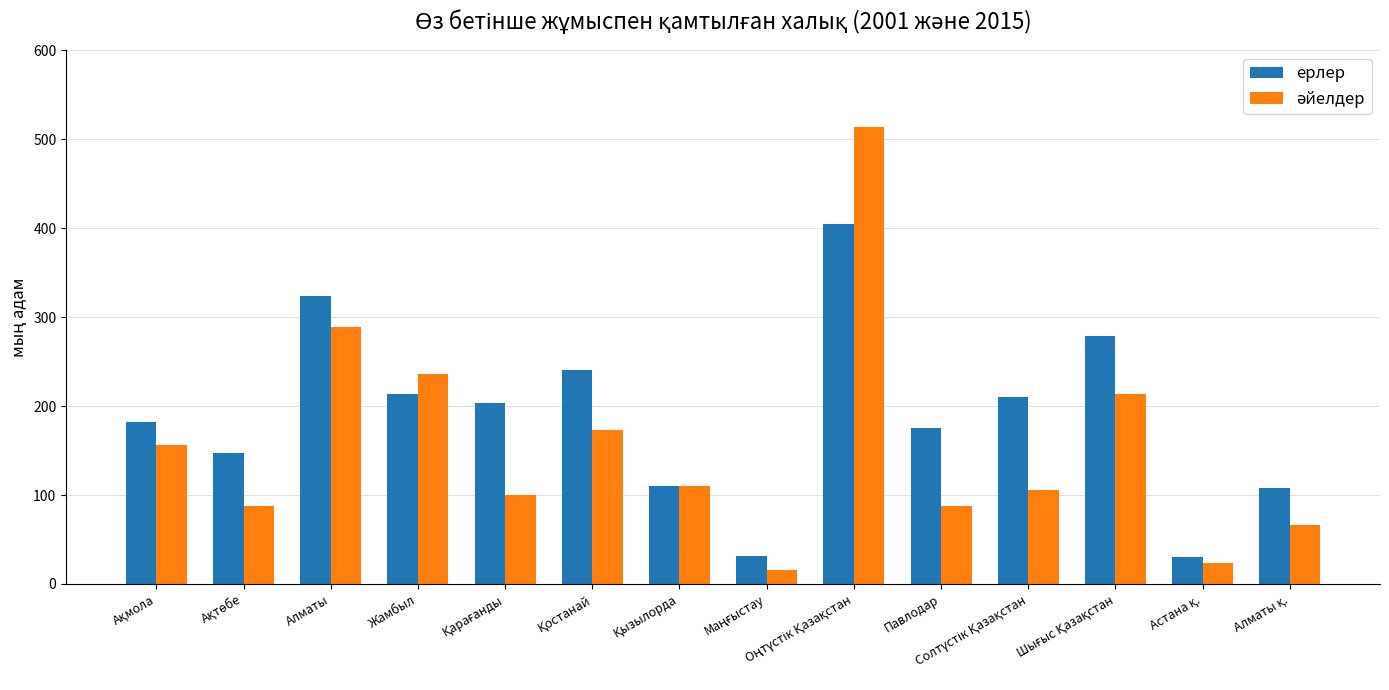

What is the maximum value for ерлер?

404.1